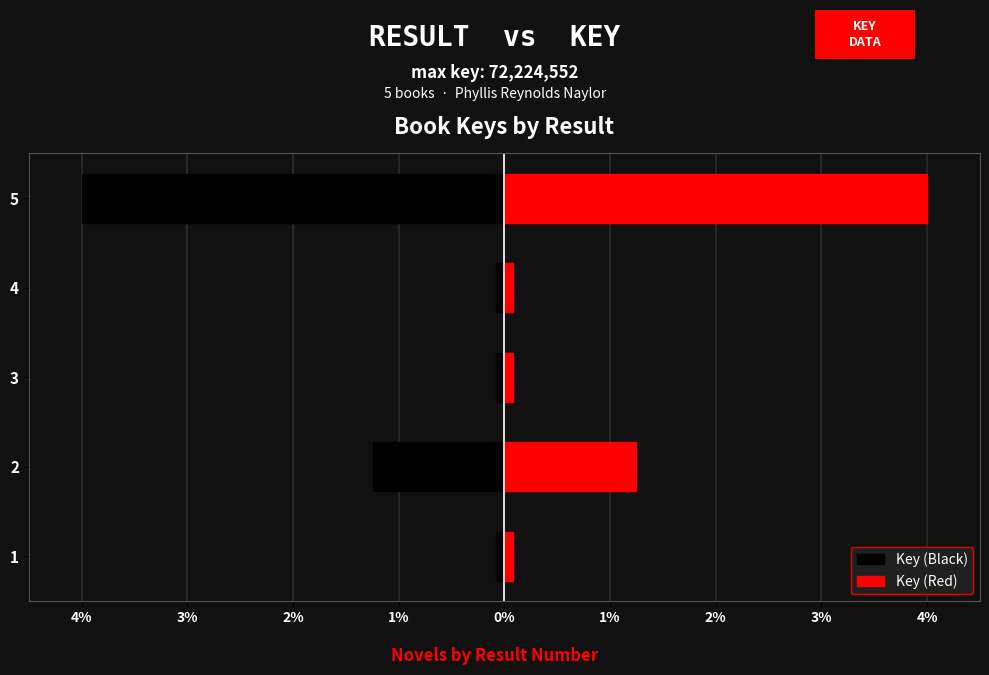

What is the maximum value for Key (Red)?

4.0